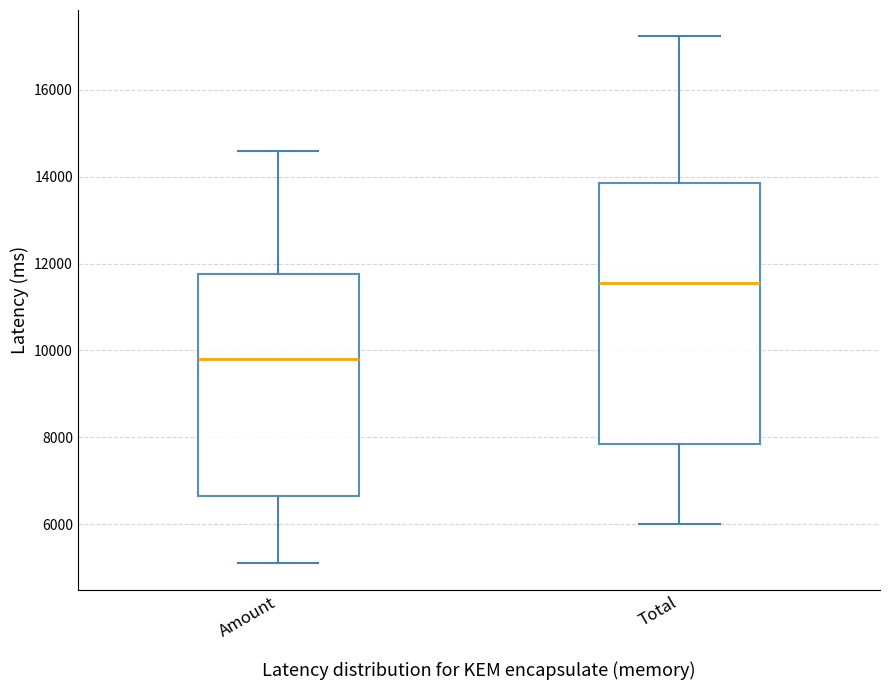

Reading left to right, read every box against the y-axis: the position of its median line, the range the box covers, and the ends of its whiskers. The values are not printed on the chart, so give them approximately, as read against the axis.

Amount: median 9800, box 6600 to 11800, whiskers 5200 to 14600
Total: median 11600, box 7800 to 13800, whiskers 6000 to 17200